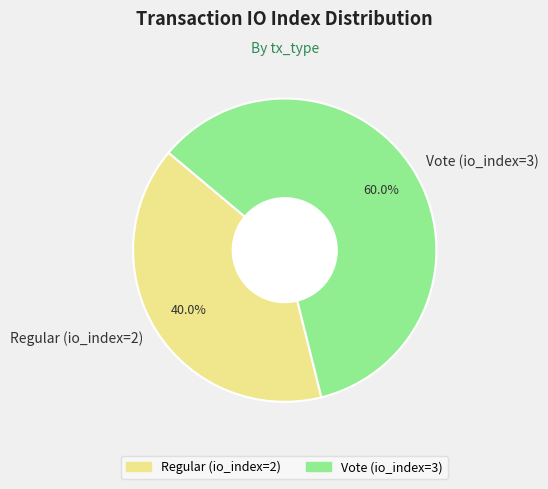

To the nearest percent, what is the average slice percentage?

50%